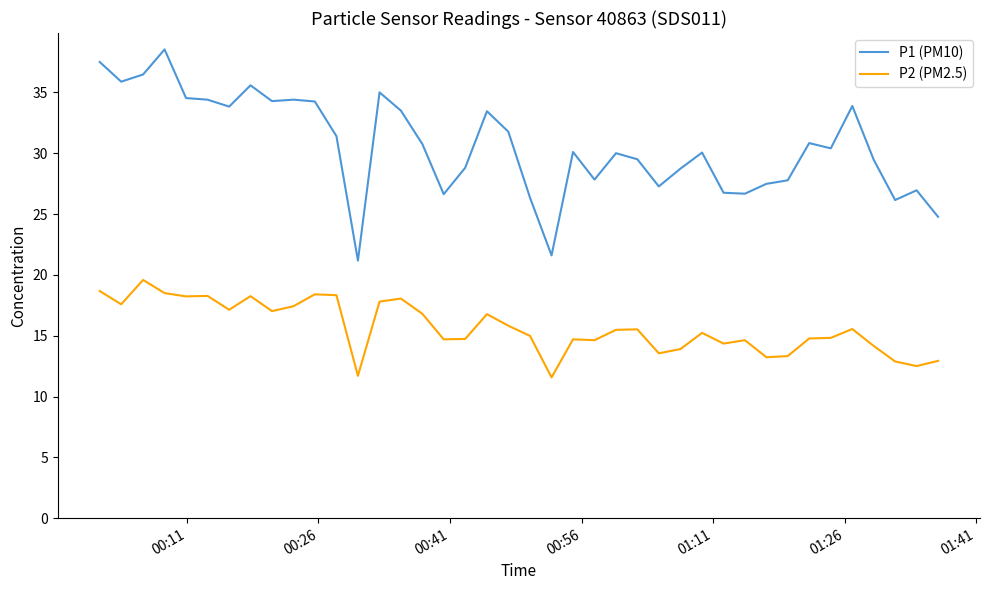

Which series has the widest spread of values?

P1 (PM10)